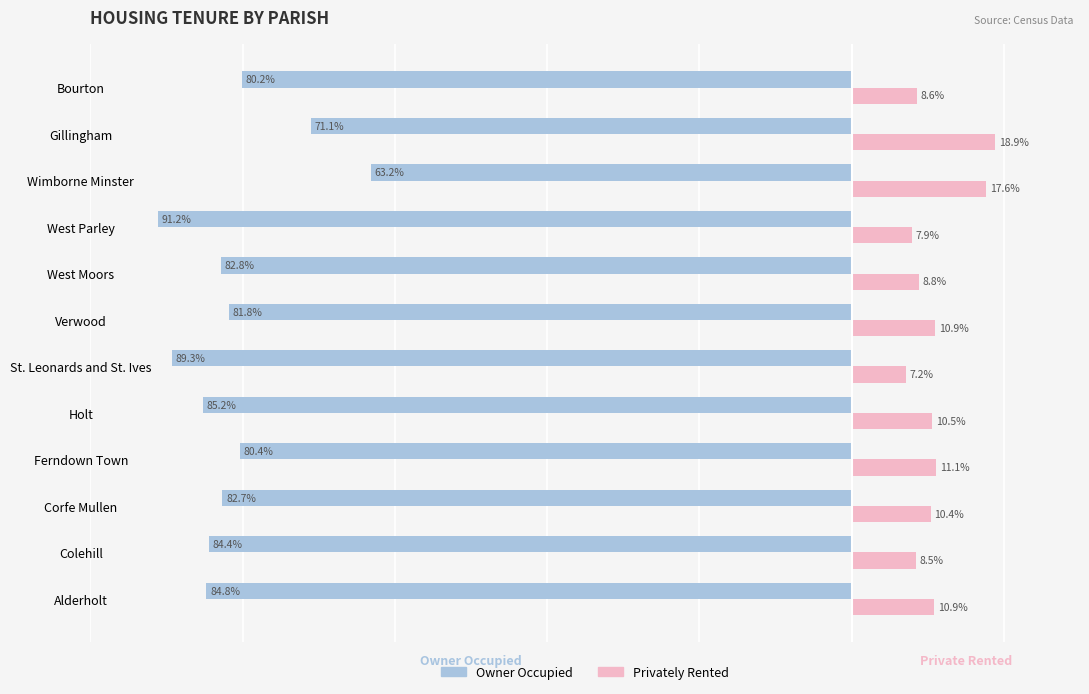

Where is Owner Occupied nearest to the value -77?

Bourton